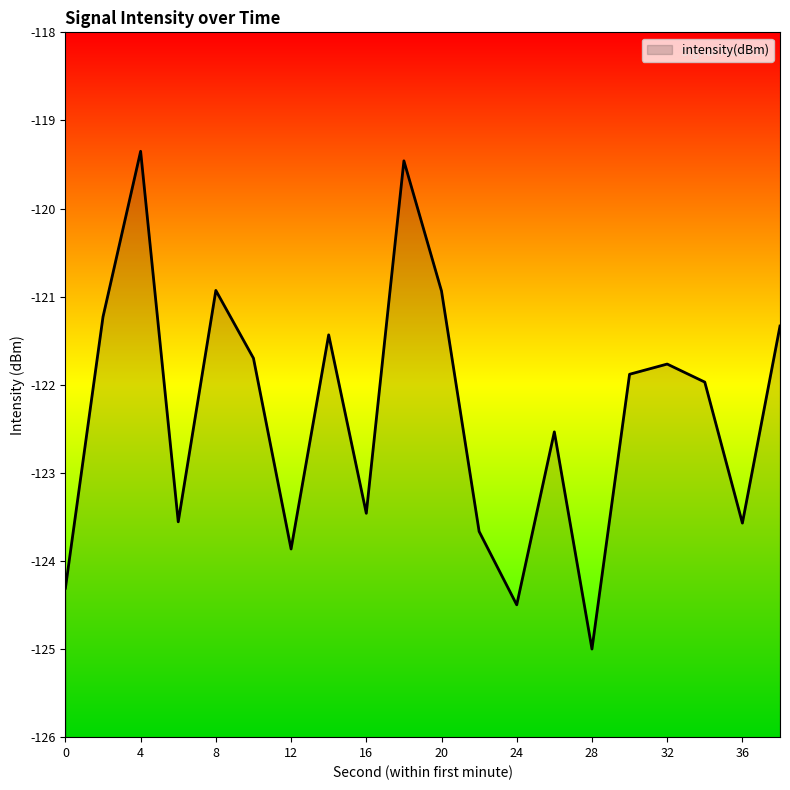

Does the chart display data point markers on the line(s)?

No